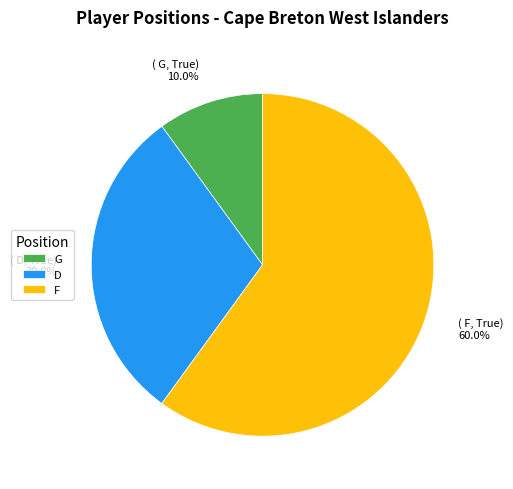

Rank the categories by value from lowest to highest.

G, D, F